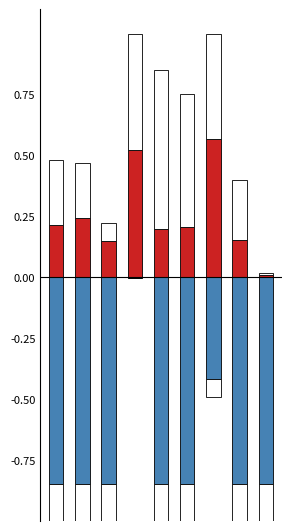

What is the sum of all Углеводы values?

-6.4